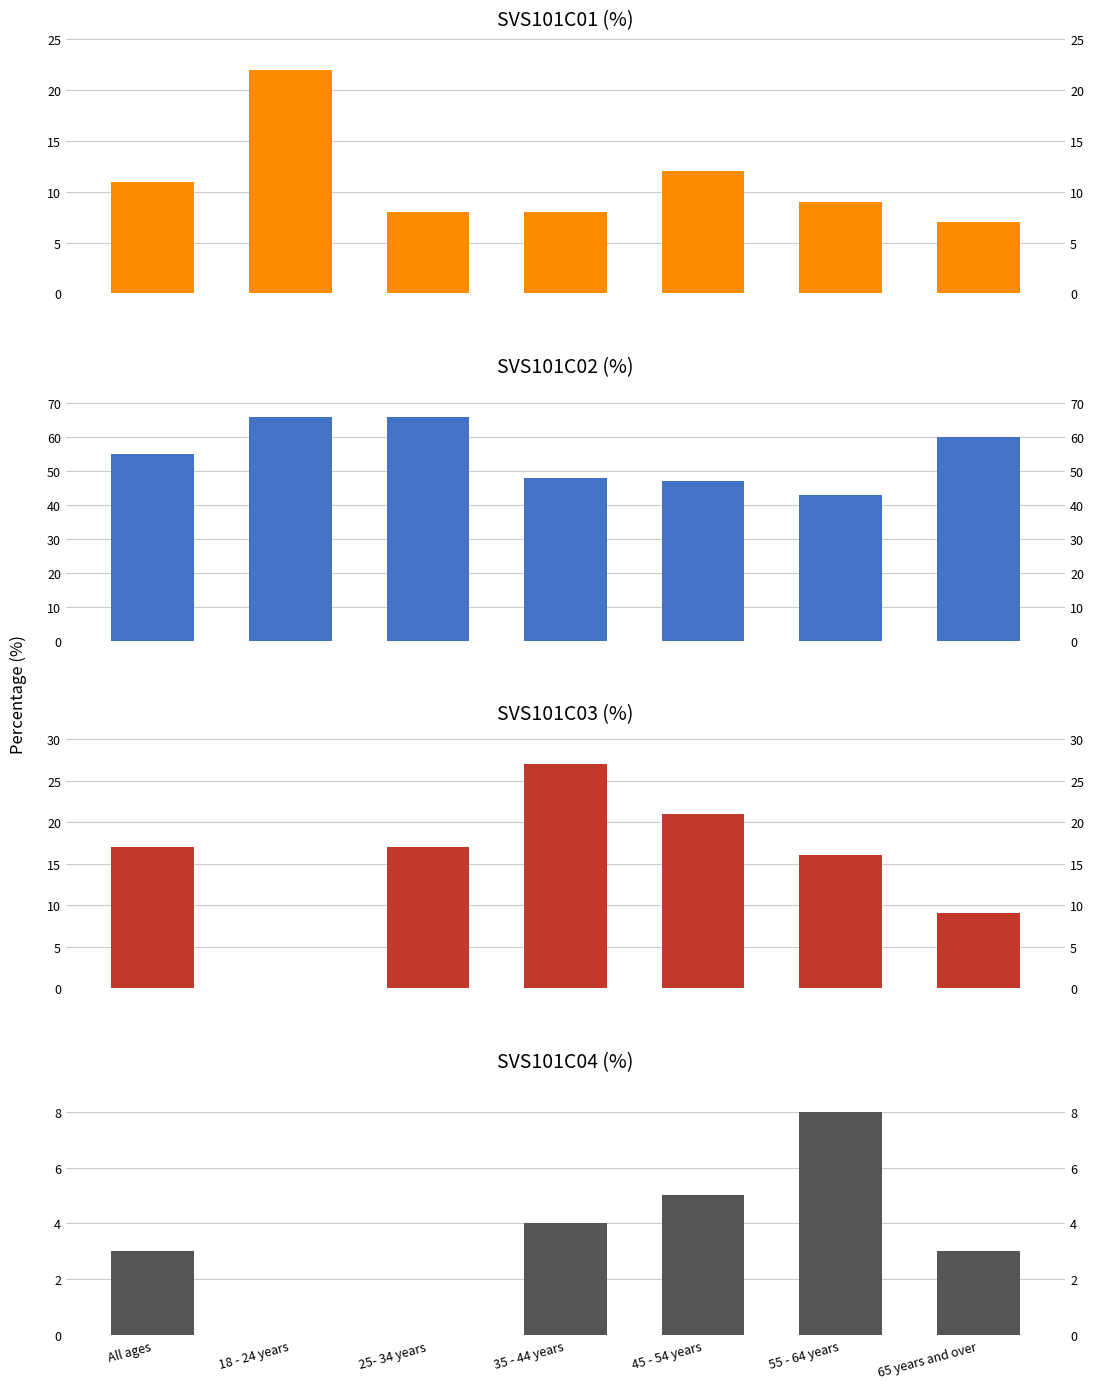

Does the chart contain any negative values?

No